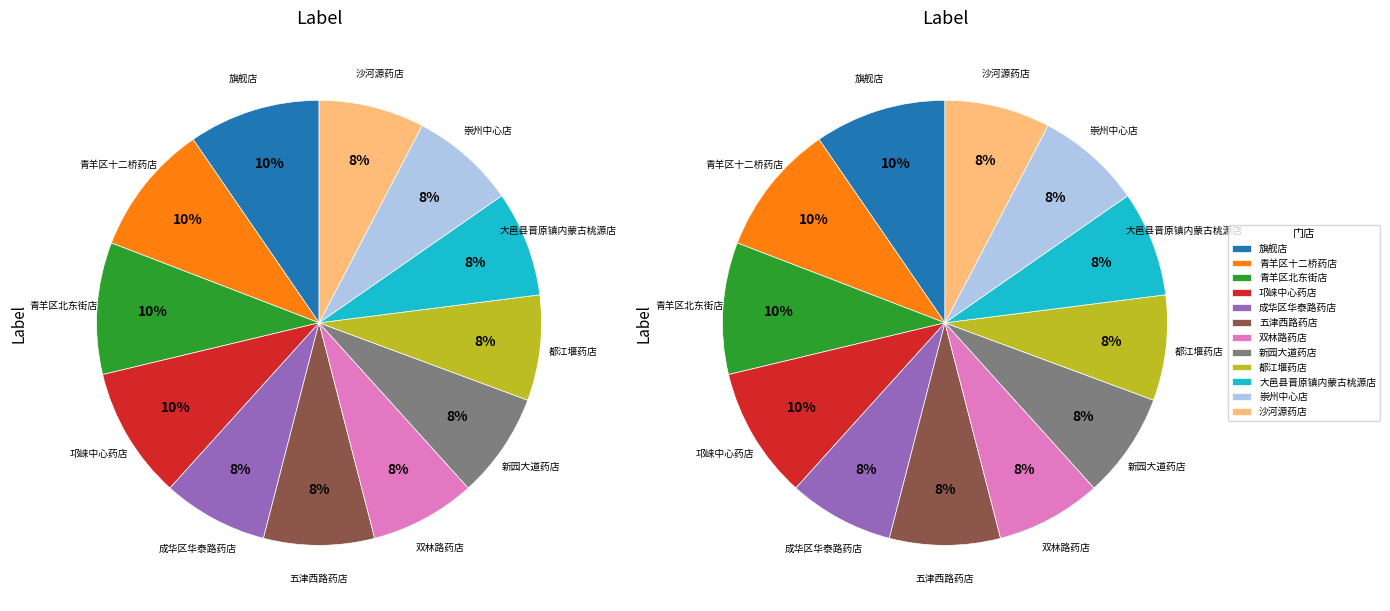

Is it true that 13 is 1% of the pie?

False